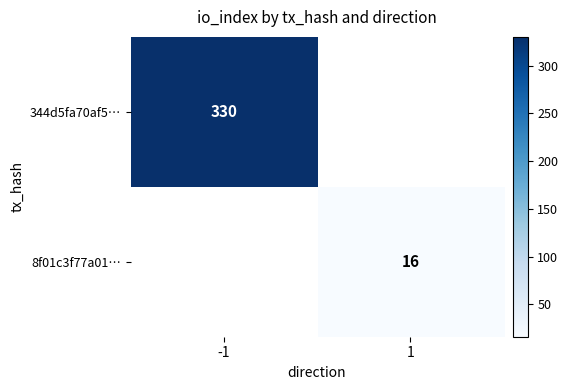

The value of 344d5fa70af5… at -1 is 472. True or false?

False